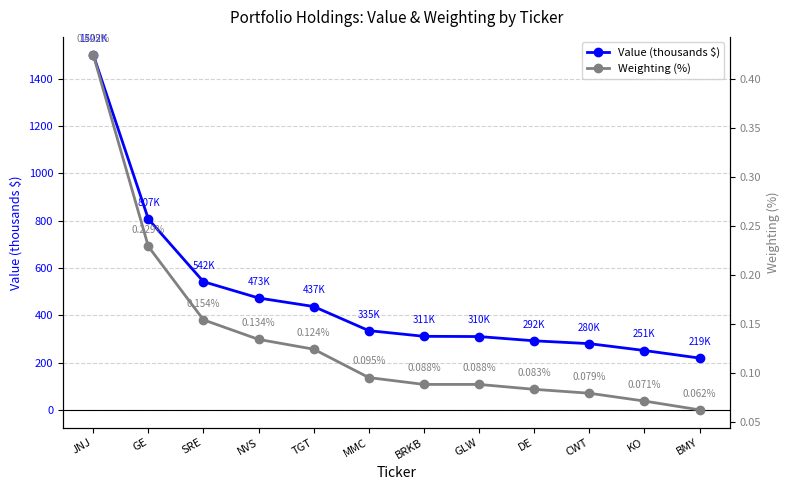

Is it true that Weighting (%) equals 0.1 at GE?

False